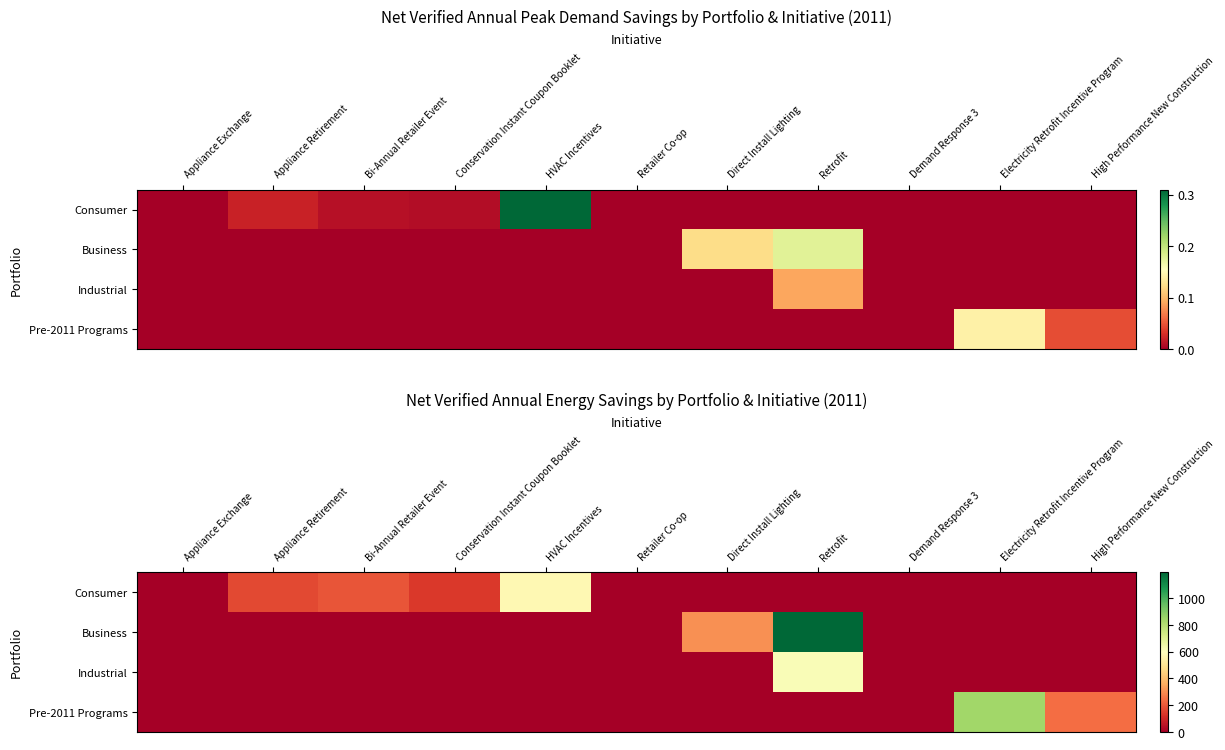

At which category is the sum across all series the highest?

Retrofit